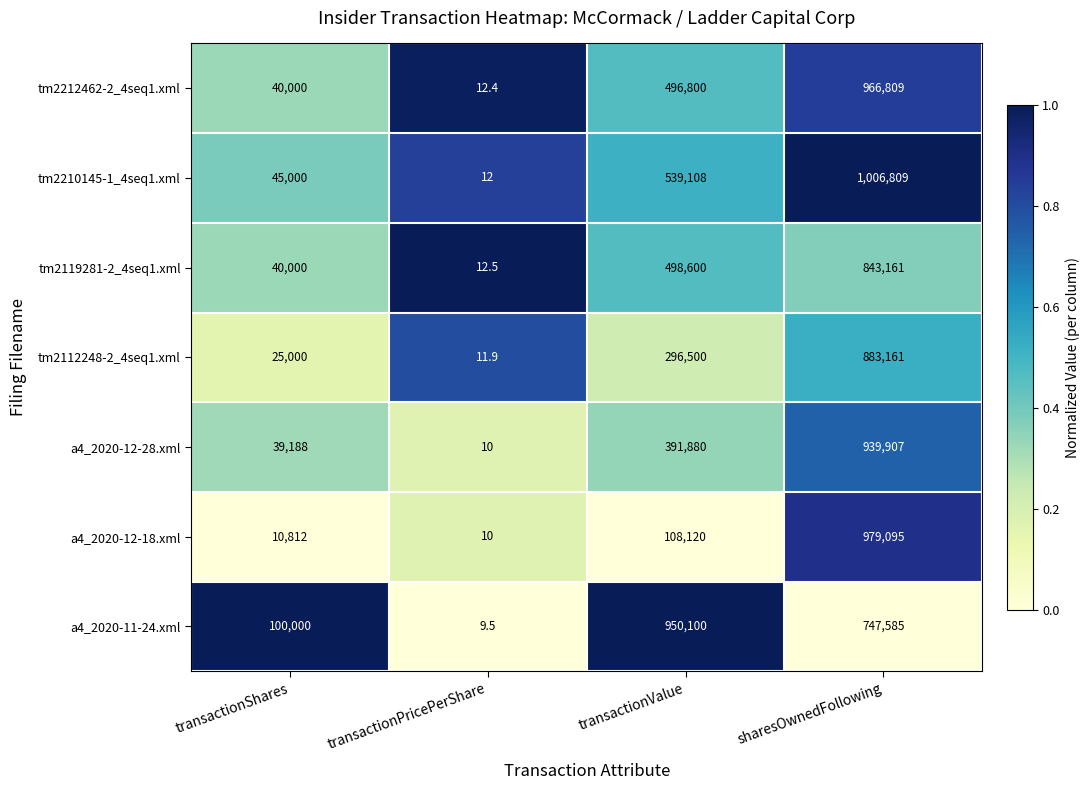

What is the difference between the maximum and second lowest values in the tm2112248-2_4seq1.xml series?

858161.0